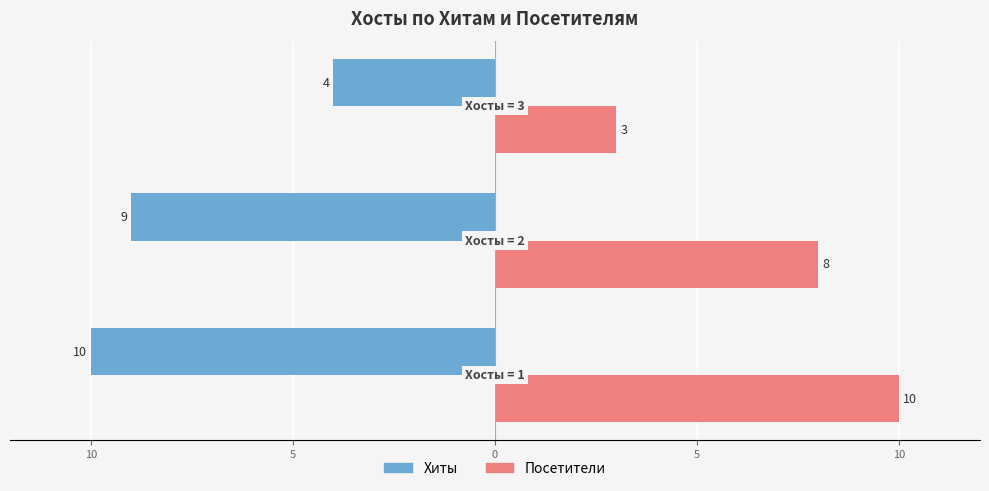

What are all the series names shown in the legend?

Хиты, Посетители